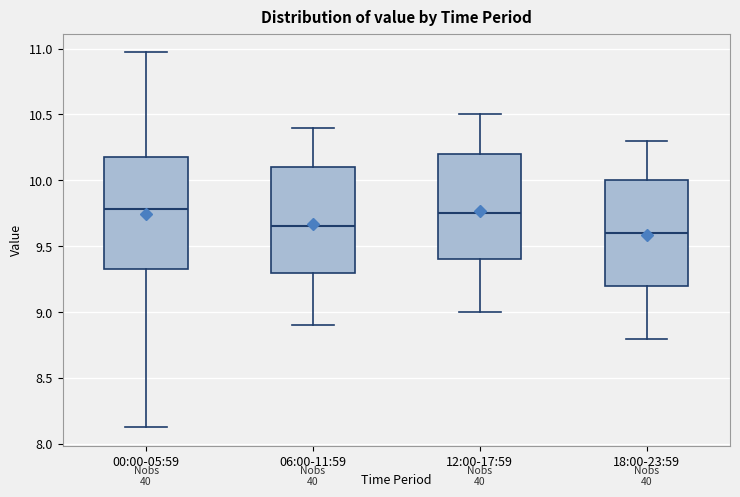

Where is the upper edge of the box for 18:00-23:59 on the y-axis? The values are not printed on the chart, so give them approximately, as read against the axis.

10.00